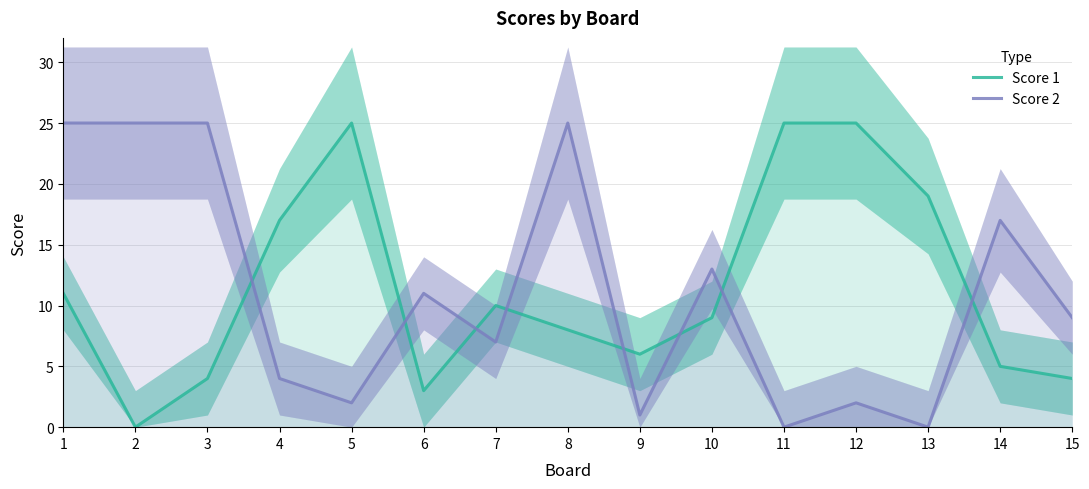

How many values in the Score 1 series are below 9?

7